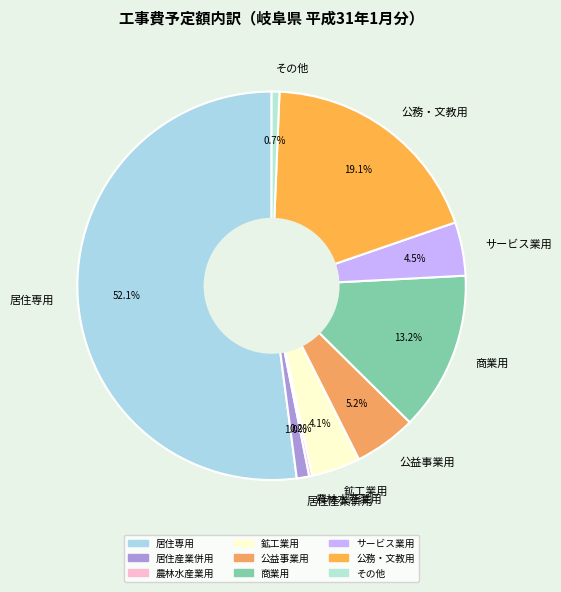

Between 公益事業用 and 公務・文教用, which is larger?

公務・文教用